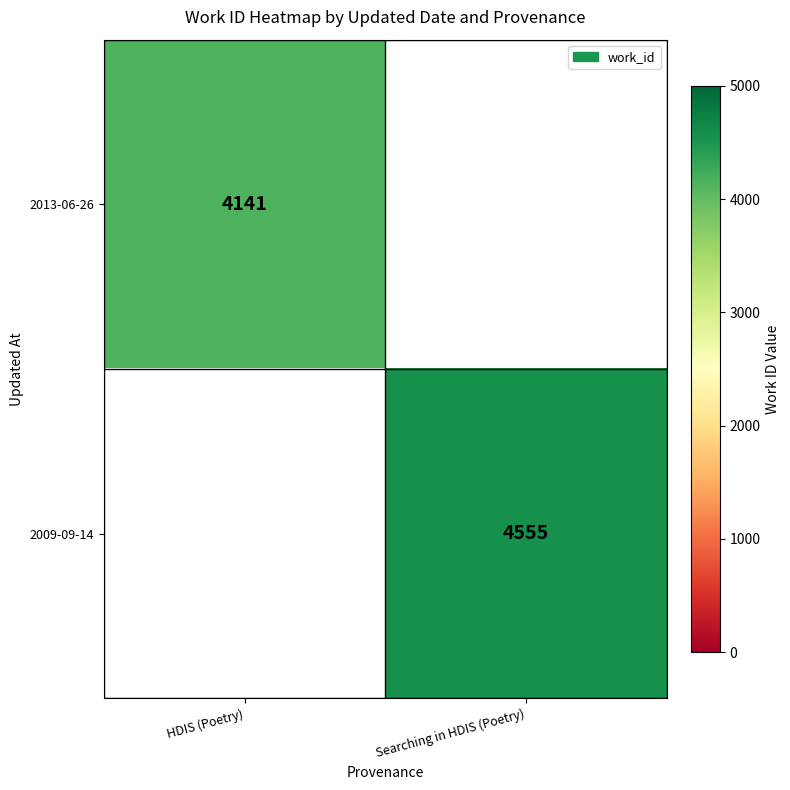

What is the smallest value displayed?

4141.0